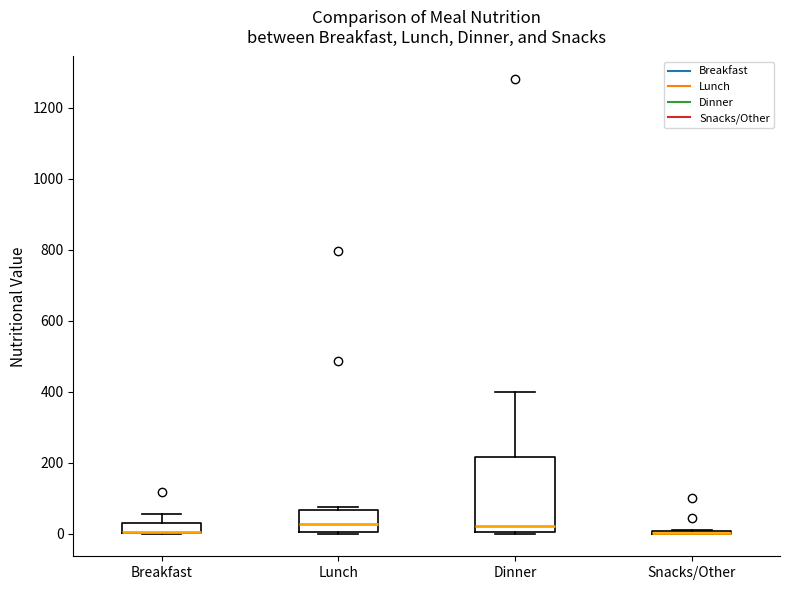

Comparing the boxes themselves (not the whiskers), which one is the tallest?

Dinner